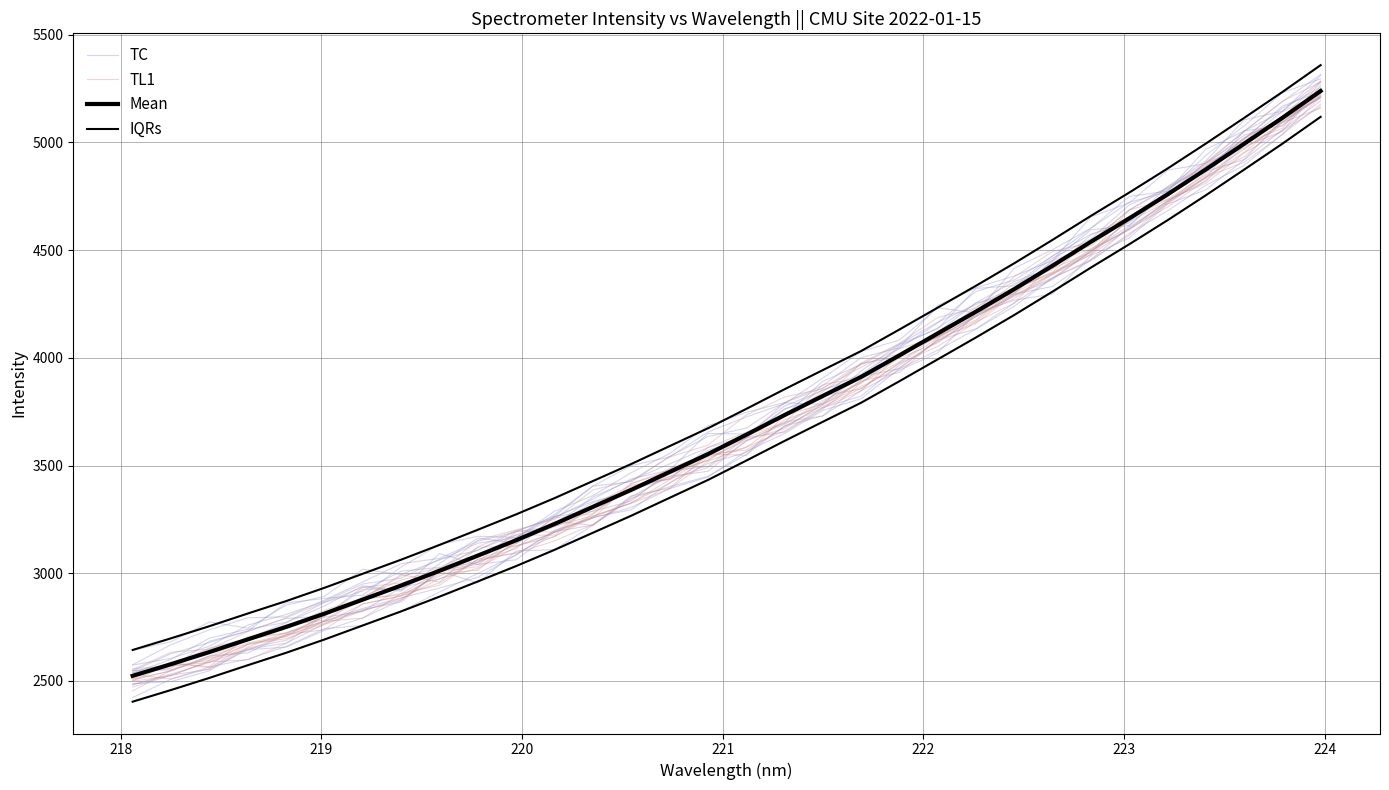

Which series ends up on top after the final intersection of Mean and TC?

Mean